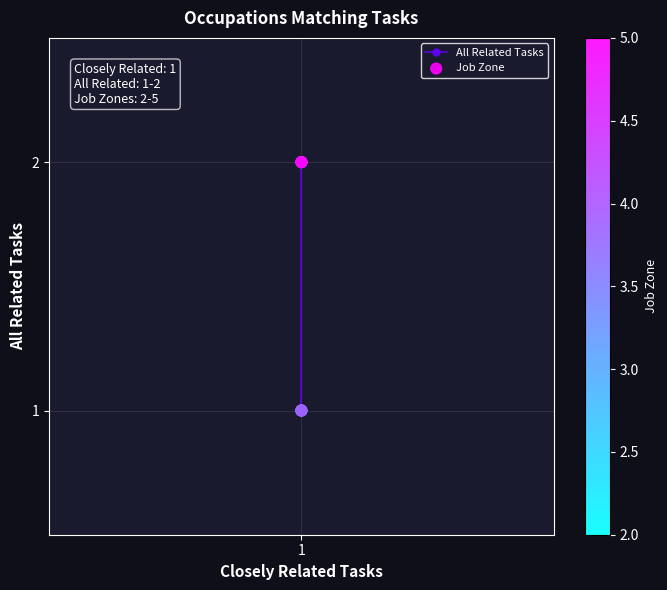

Which series contains the lowest Y value?

All Related Tasks